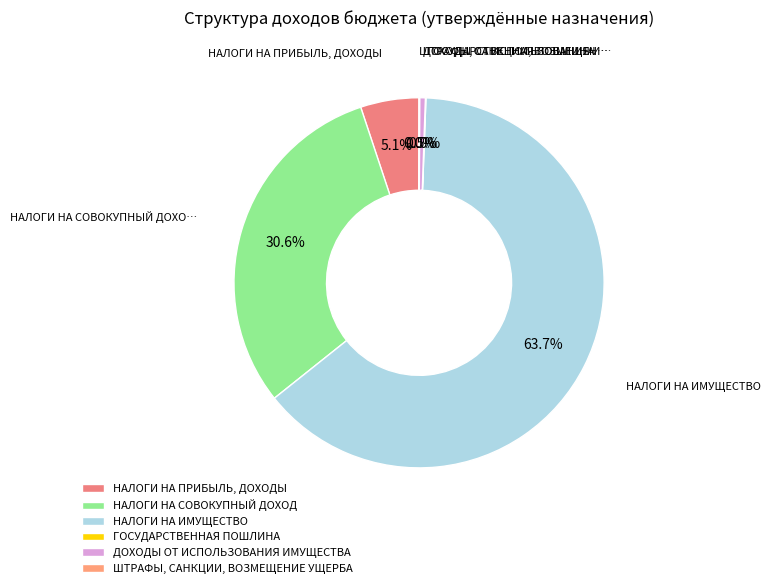

To the nearest percent, what is the average slice percentage?

17%